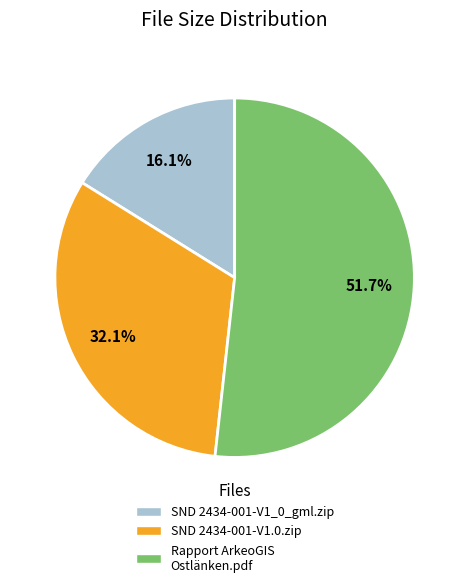

To the nearest percent, what percentage of the pie is Rapport ArkeoGIS Ostlänken.pdf?

52%